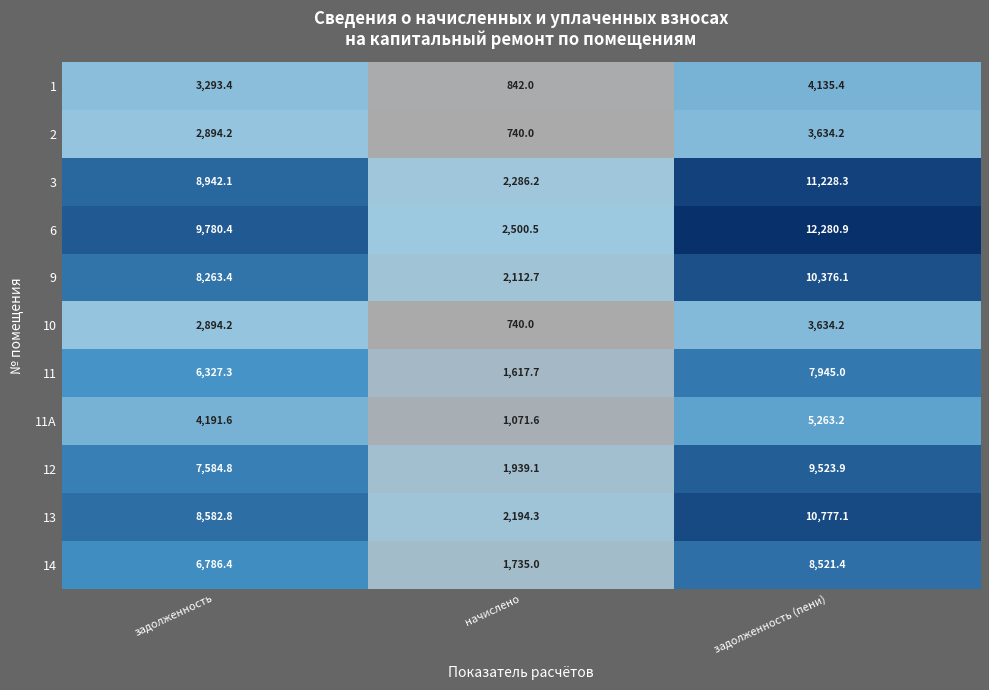

True or false: 6 has a value of 5815.7 at задолженность.

False